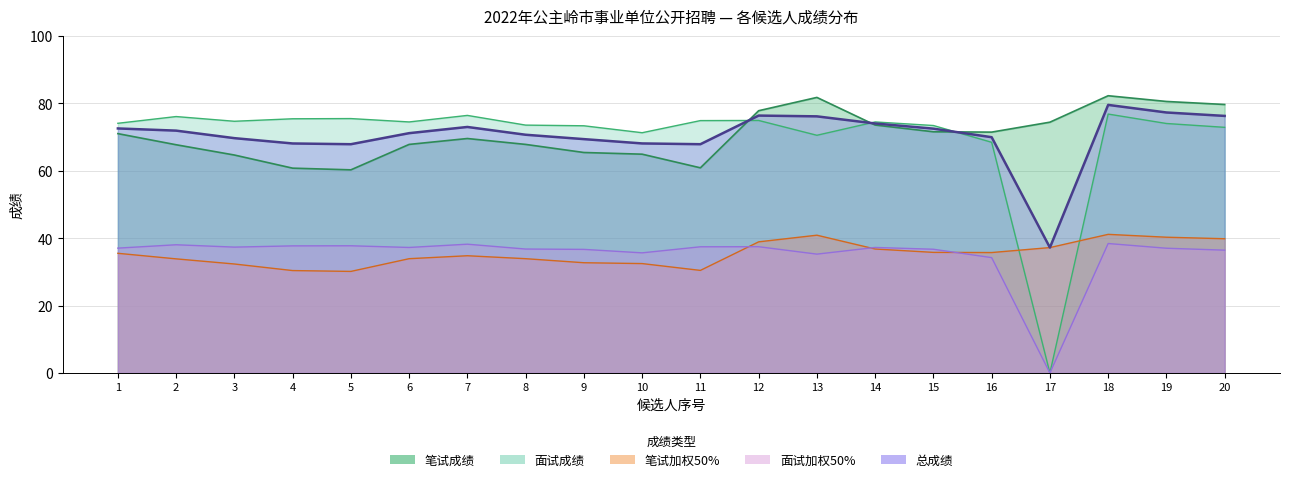

Which series has the largest total across all categories?

笔试成绩